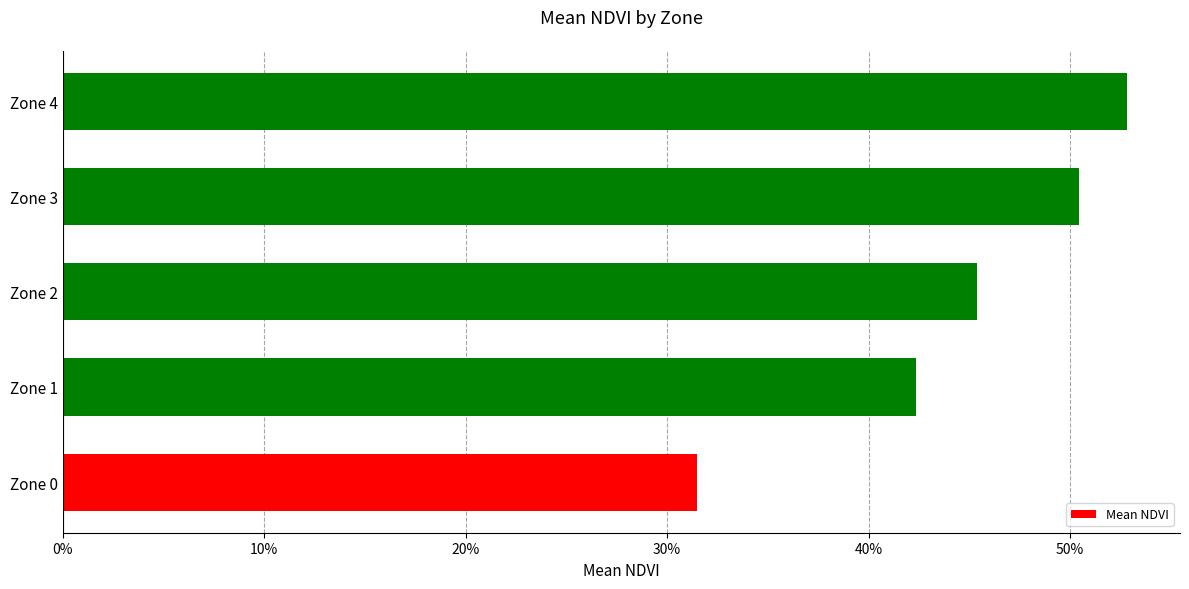

Are the bars grouped side by side (vs. stacked)?

No